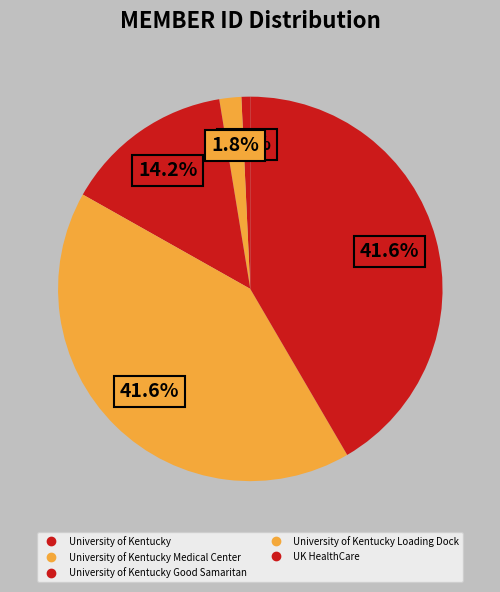

Which slice is the largest?

UK HealthCare